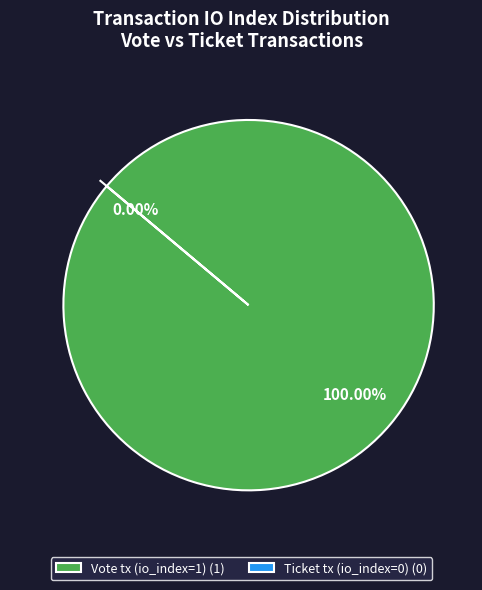

Is it true that Vote tx (io_index=1) is 100% of the pie?

True